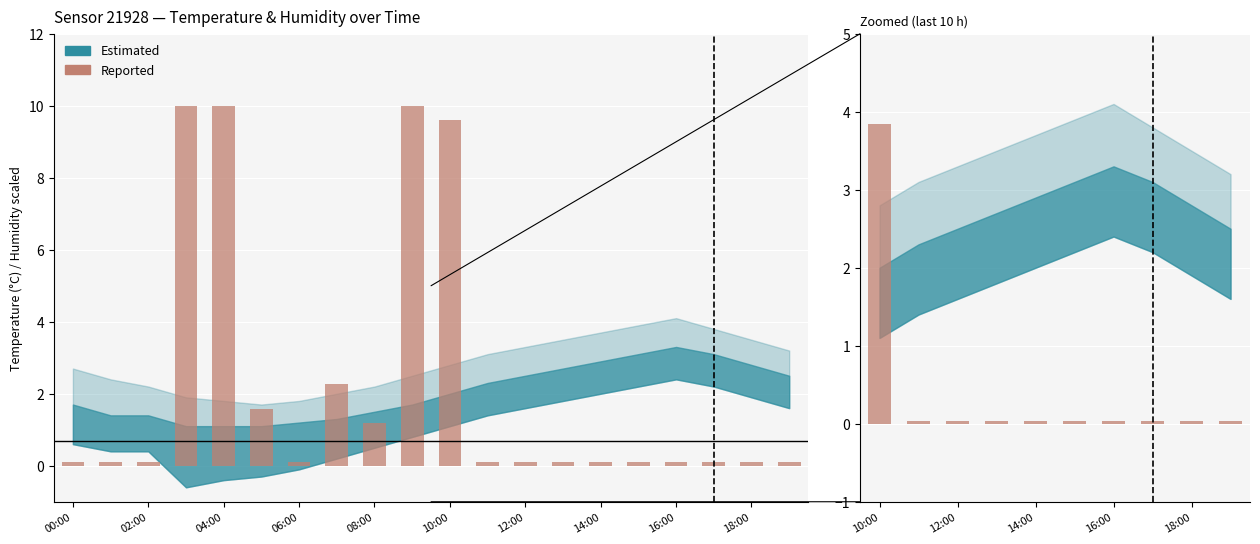

Reading right to left, extract all data points from this chart.

0.0	0.0	0.0	0.0	0.0	0.0	0.0	0.0	0.0	3.8